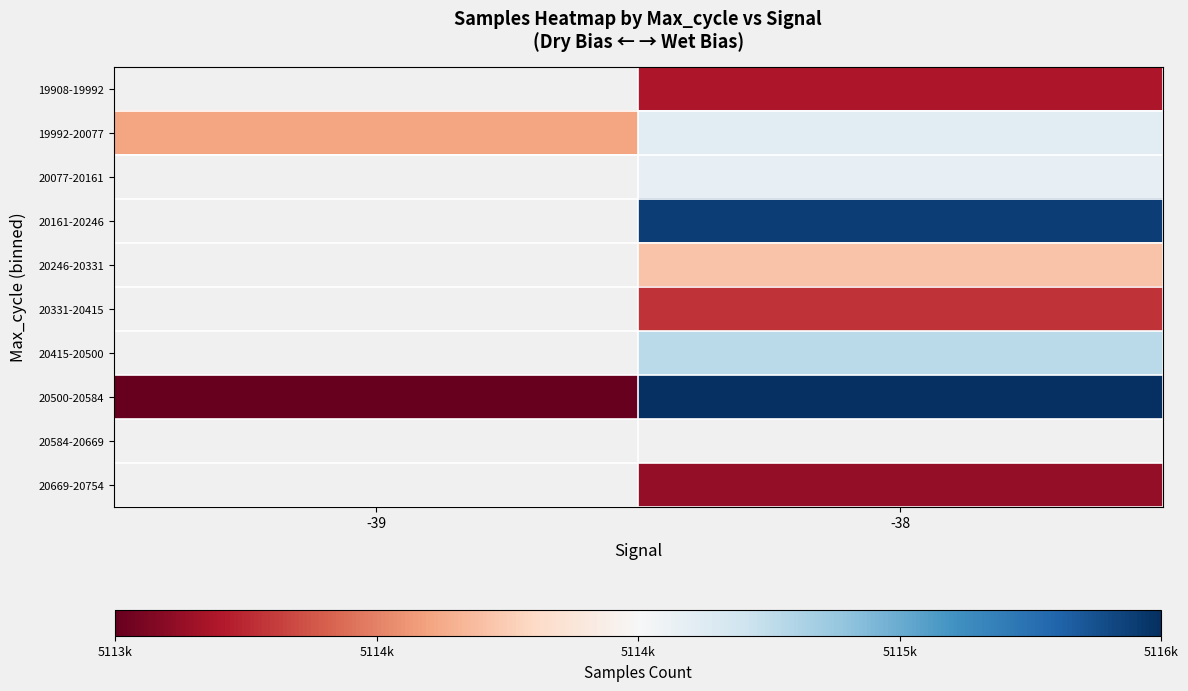

How many distinct data groups are displayed?

10